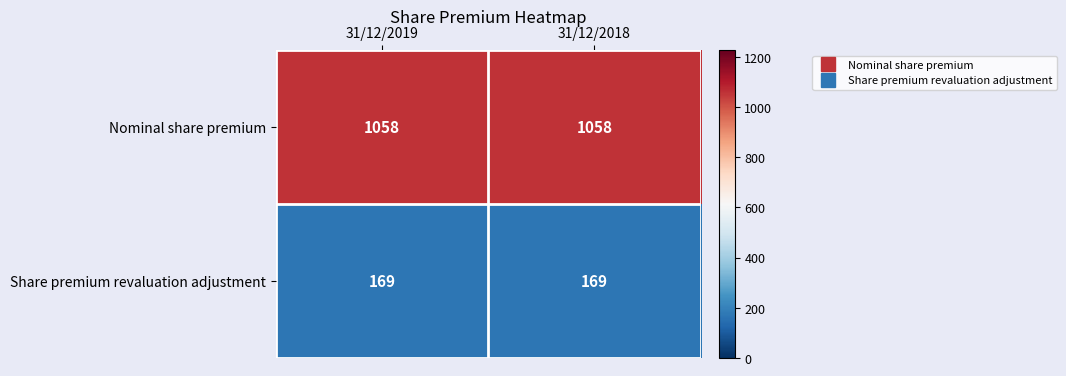

What is the total value across all series at 31/12/2019?

1227